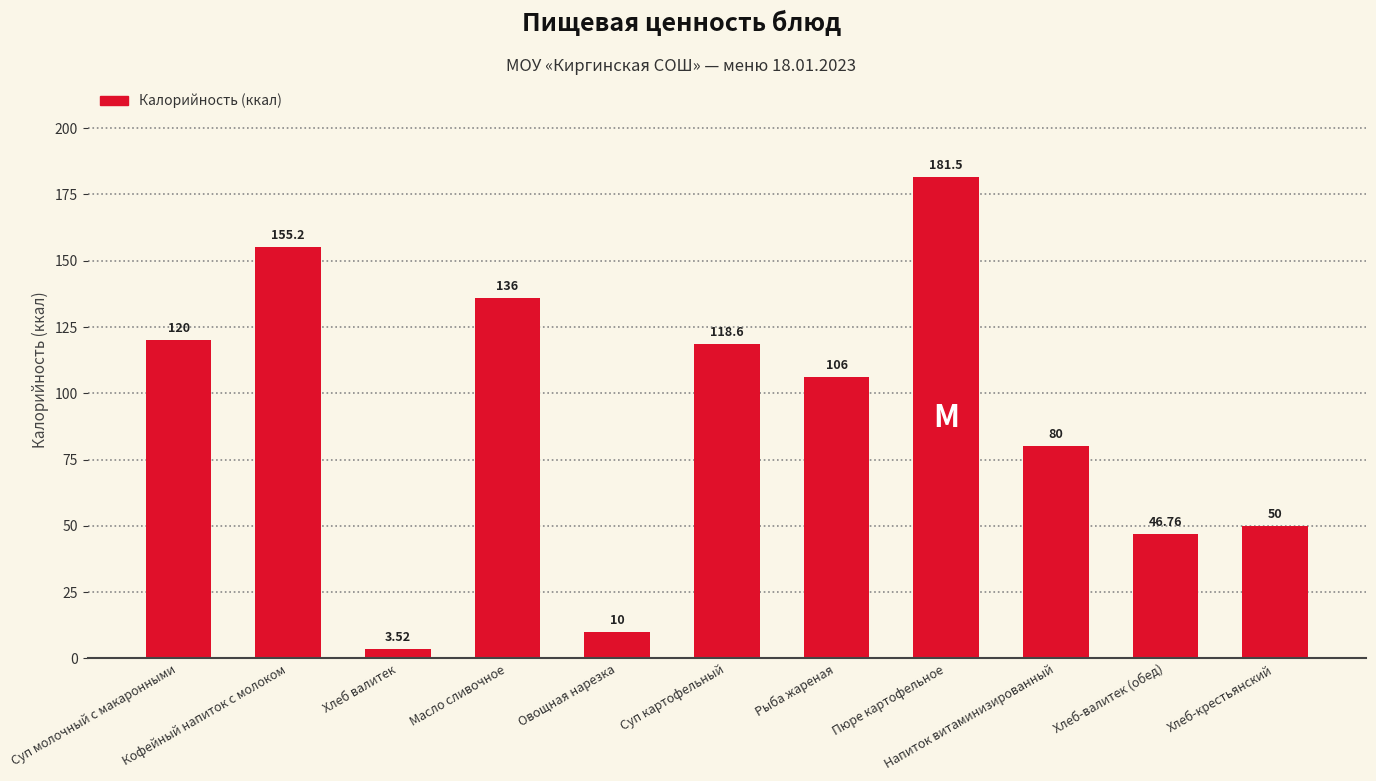

List the labels in order of value, largest first.

Пюре картофельное, Кофейный напиток с молоком, Масло сливочное, Суп молочный с макаронными, Суп картофельный, Рыба жареная, Напиток витаминизированный, Хлеб-крестьянский, Хлеб-валитек (обед), Овощная нарезка, Хлеб валитек